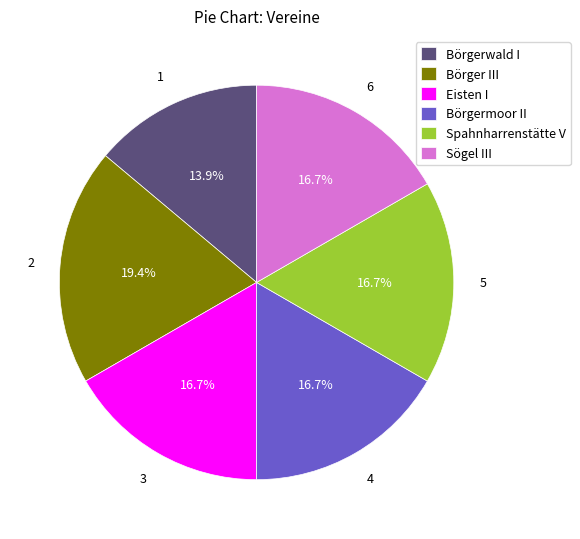

How many segments does this pie chart have?

6